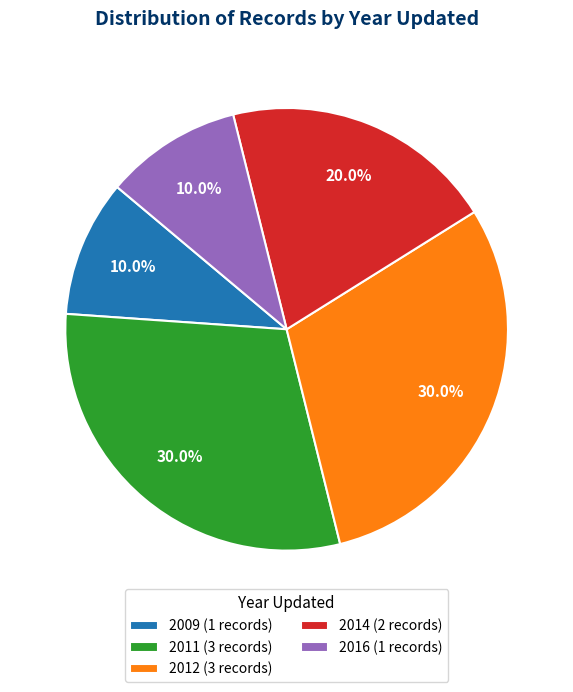

What is the ratio of the value at 2016 (1 records) to the value at 2012 (3 records)?

0.3